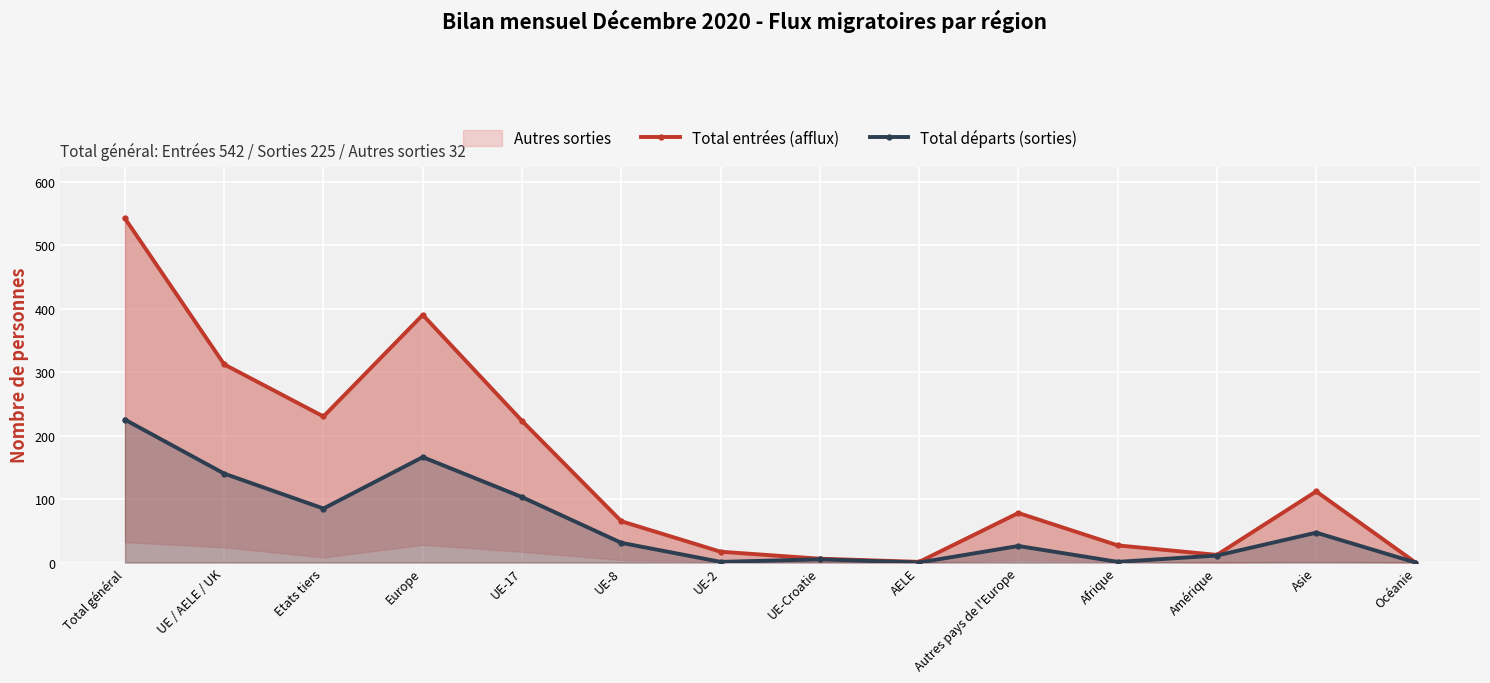

Which category has the highest value in the Total entrées (afflux) series?

Total général